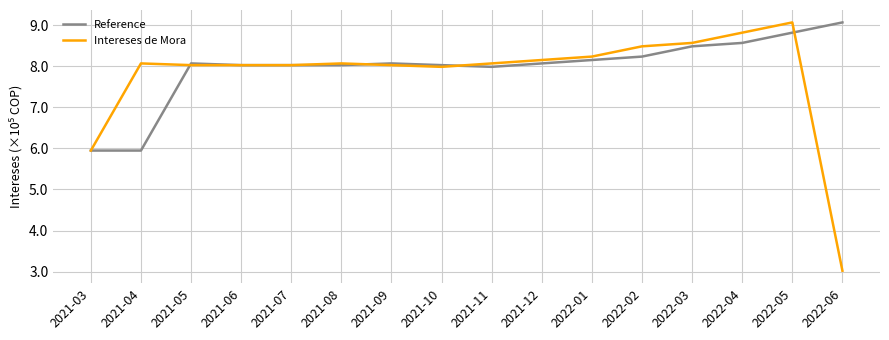

Where is Intereses de Mora nearest to the value 6?

2021-03